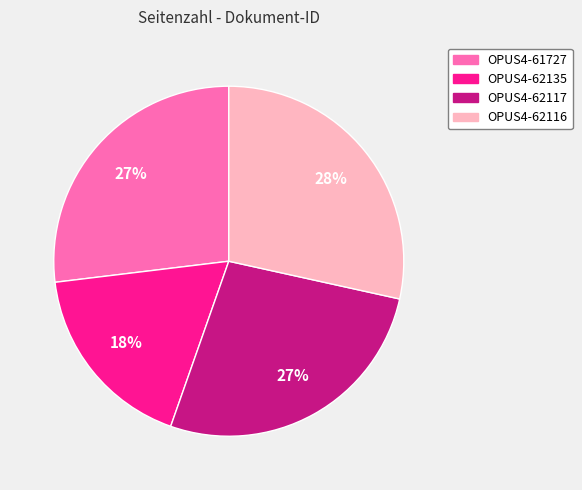

True or false: OPUS4-62116 accounts for 17% of the total.

False